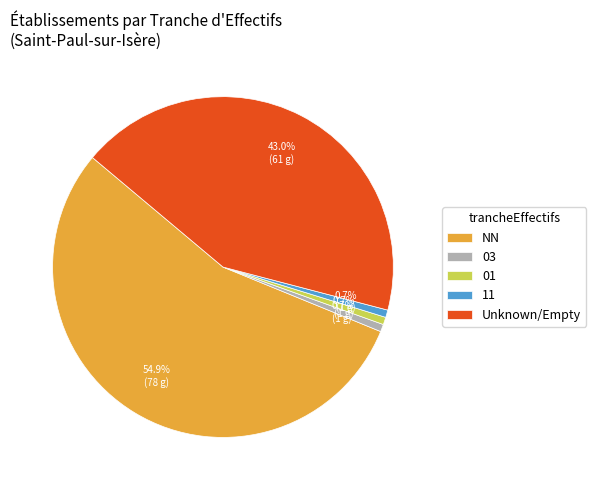

How many segments does this pie chart have?

5